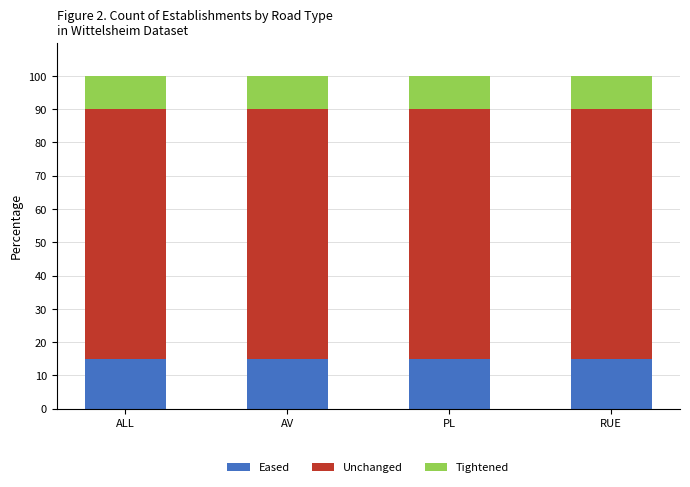

What is the minimum value for Eased?

15